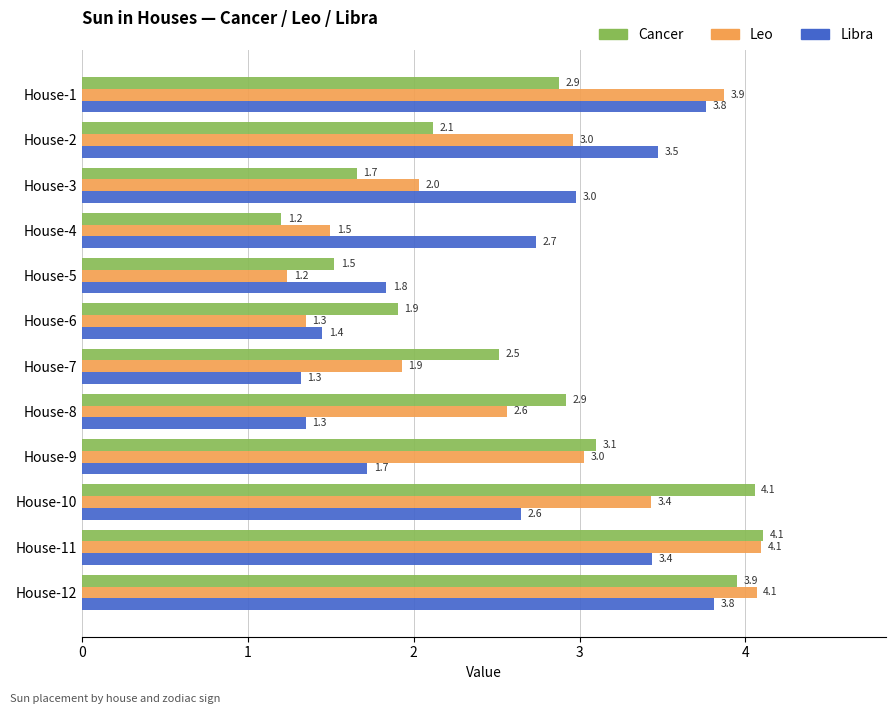

At which label does Leo reach its minimum?

House-5